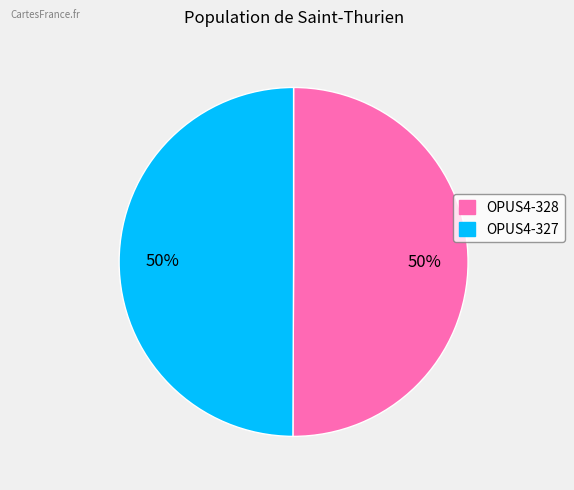

Is the sum of OPUS4-327 and OPUS4-328 greater than half?

Yes